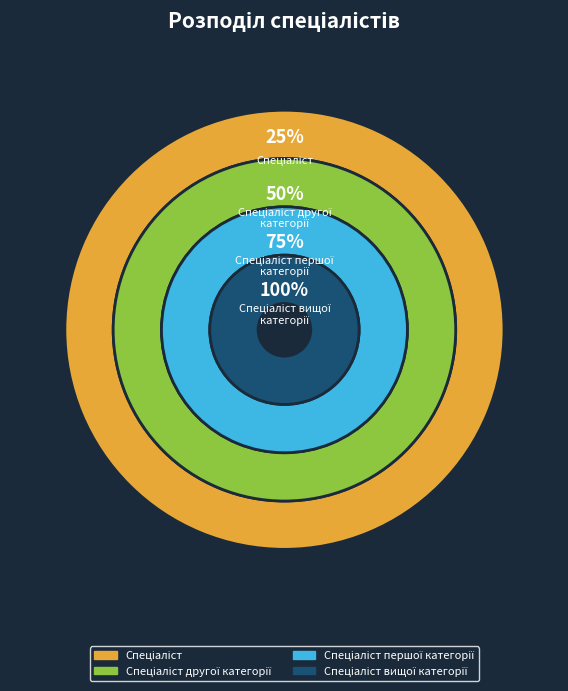

Which category has the smallest portion of the pie?

Спеціаліст